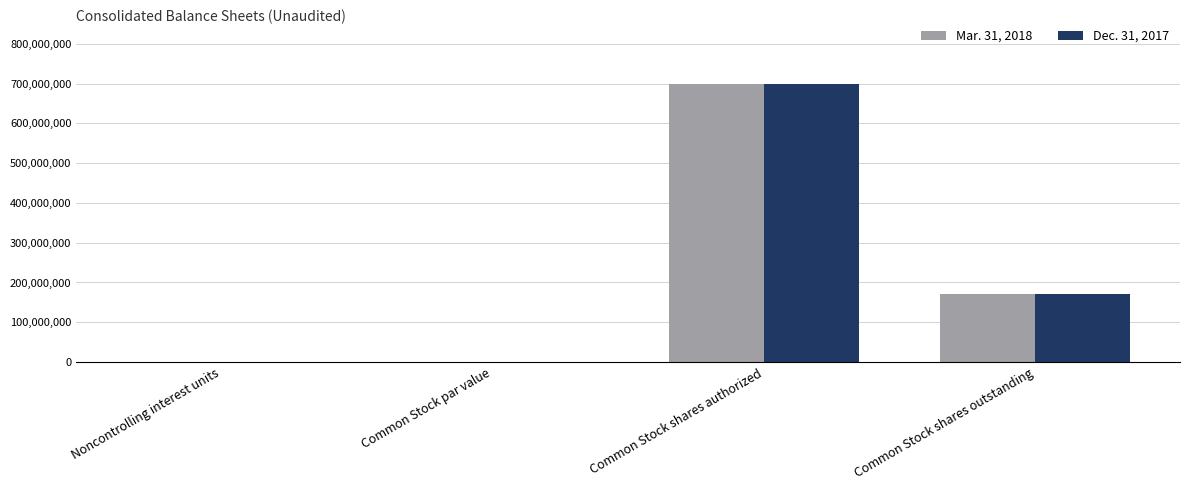

The value of Mar. 31, 2018 at Common Stock shares outstanding is 93961265.0. True or false?

False